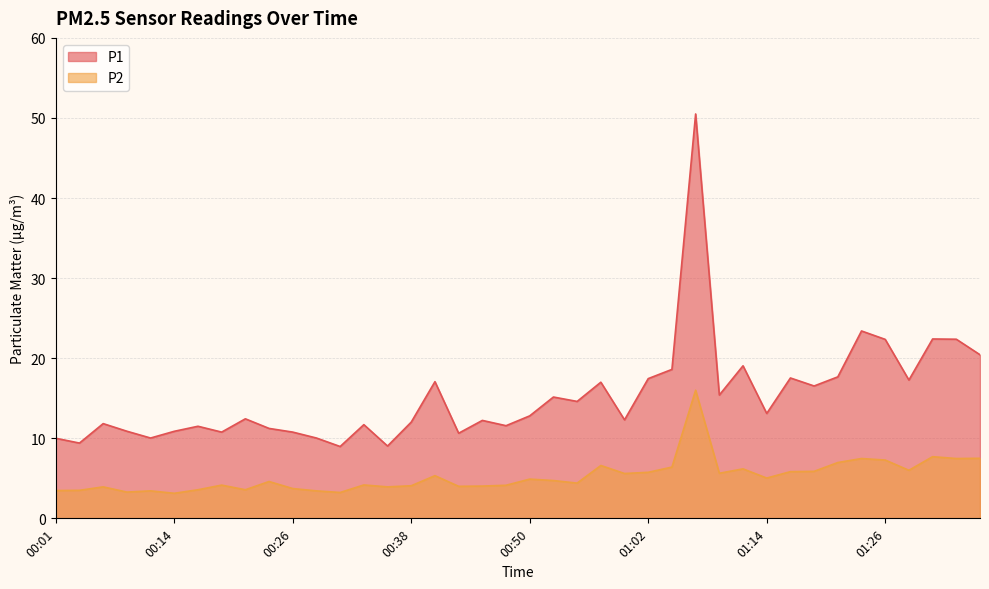

Where is the first local maximum for P2?

00:06